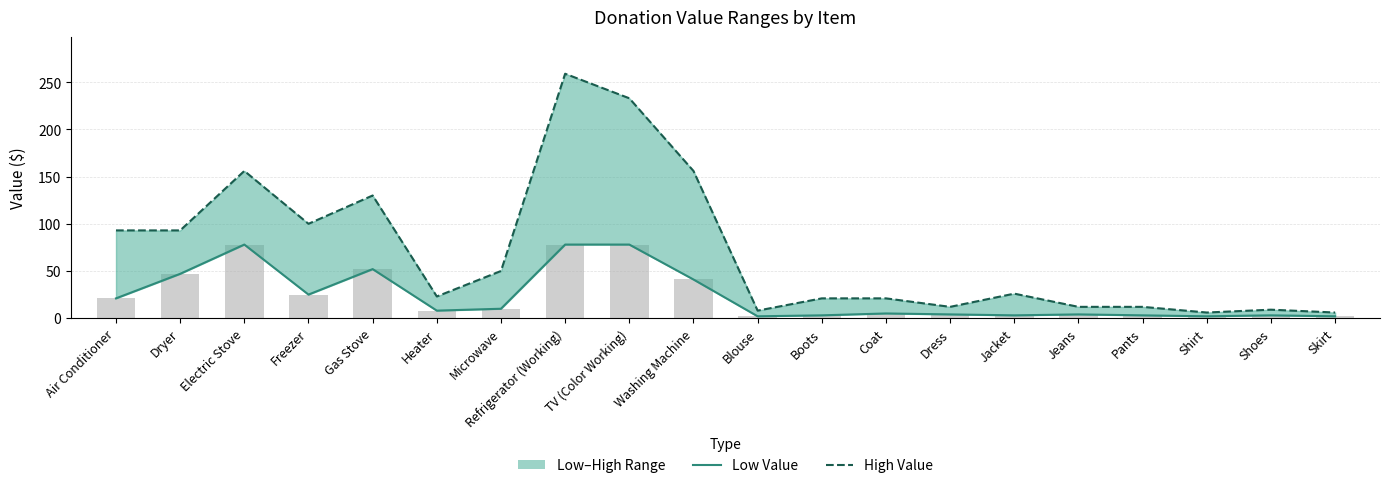

True or false: High Value has a value of 233 at TV (Color Working).

True